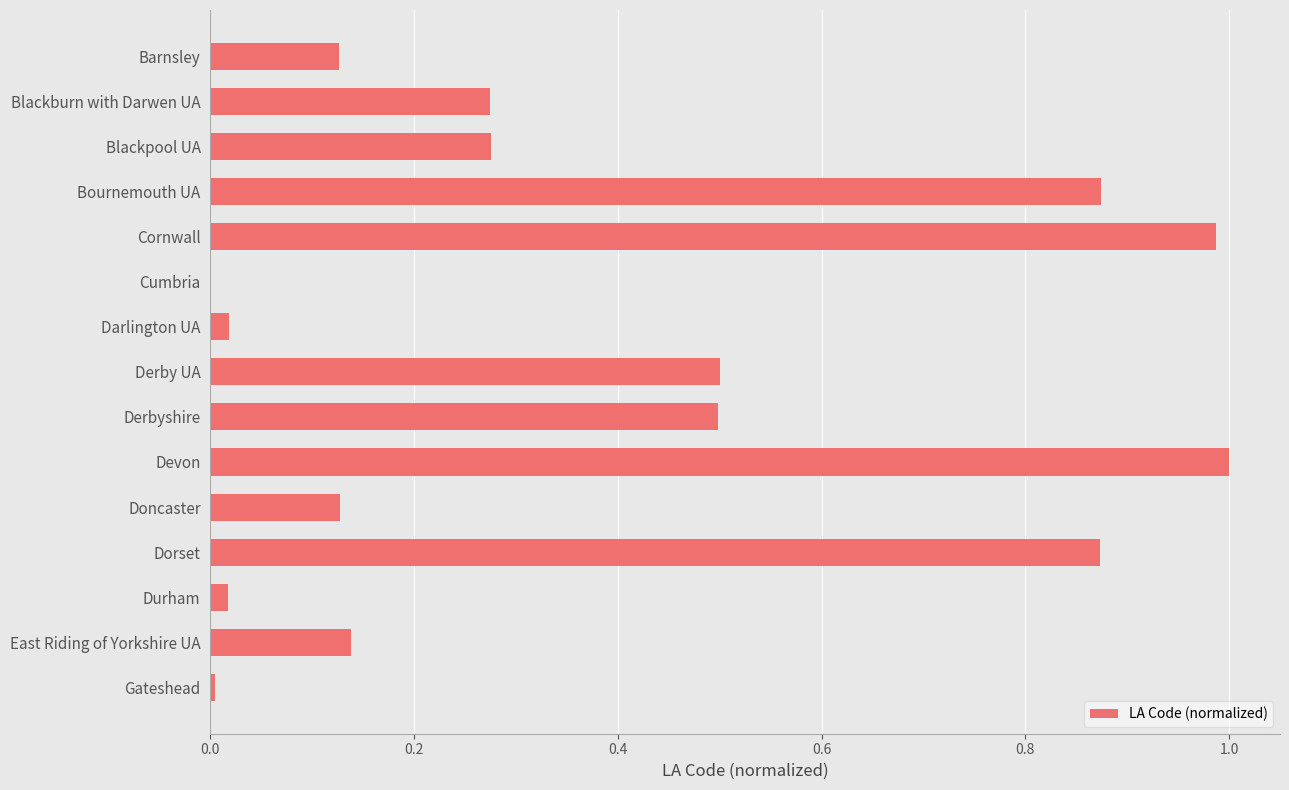

What is the sum of all values?

5.7